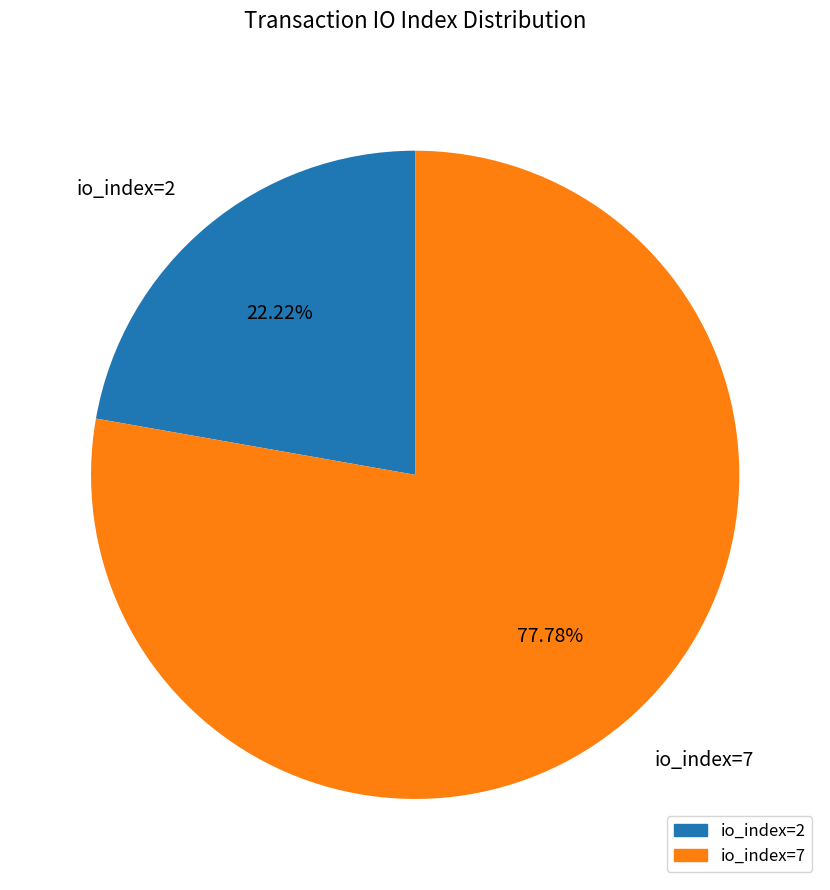

What percentage do io_index=7 and io_index=2 together represent?

100.0%